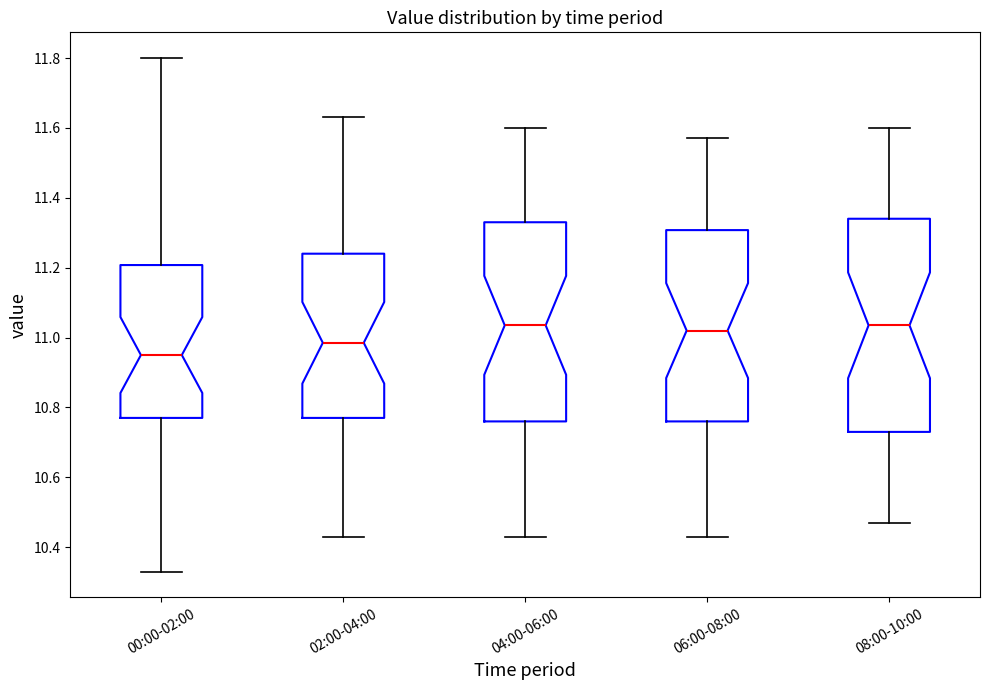

Which box is the tallest, from its lower edge to its upper edge?

08:00-10:00